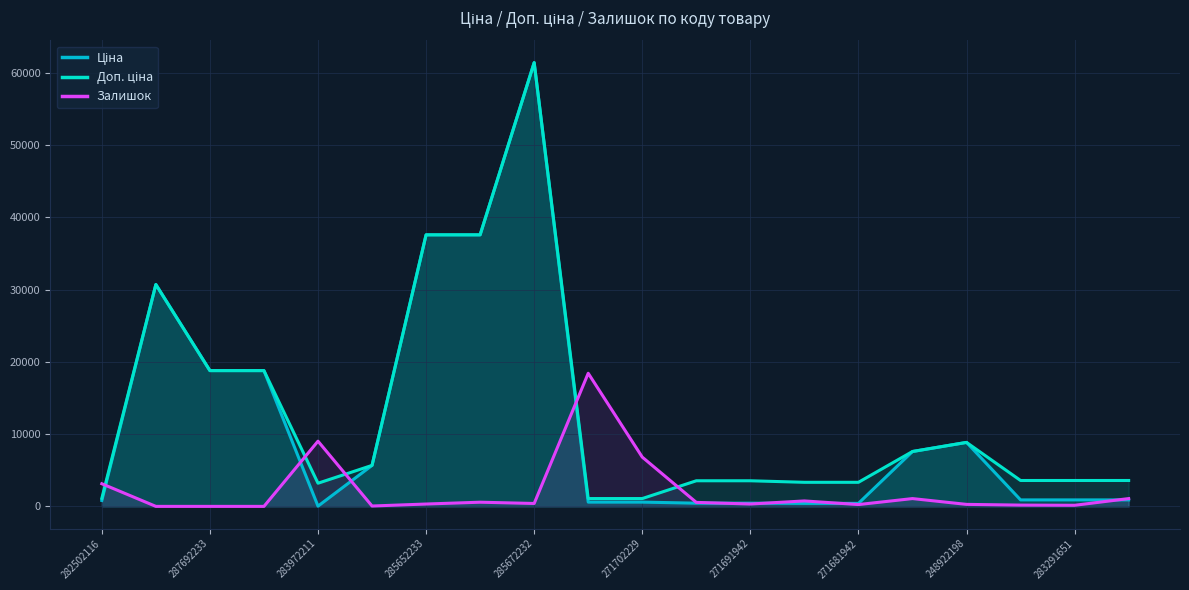

Is it true that Залишок equals 869.4 at 11?

False